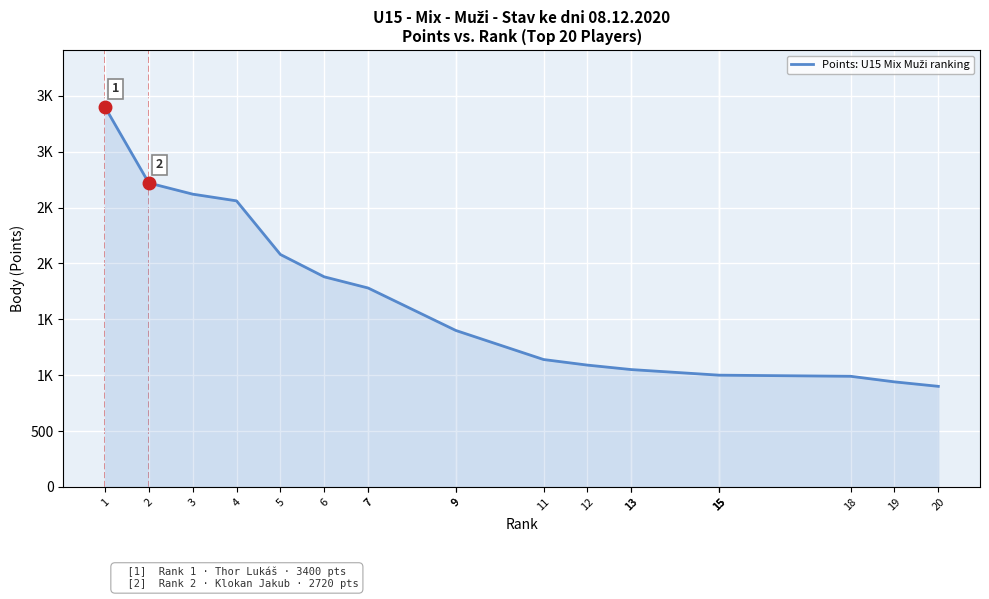

What is the value of the 15th point from the left?

1000